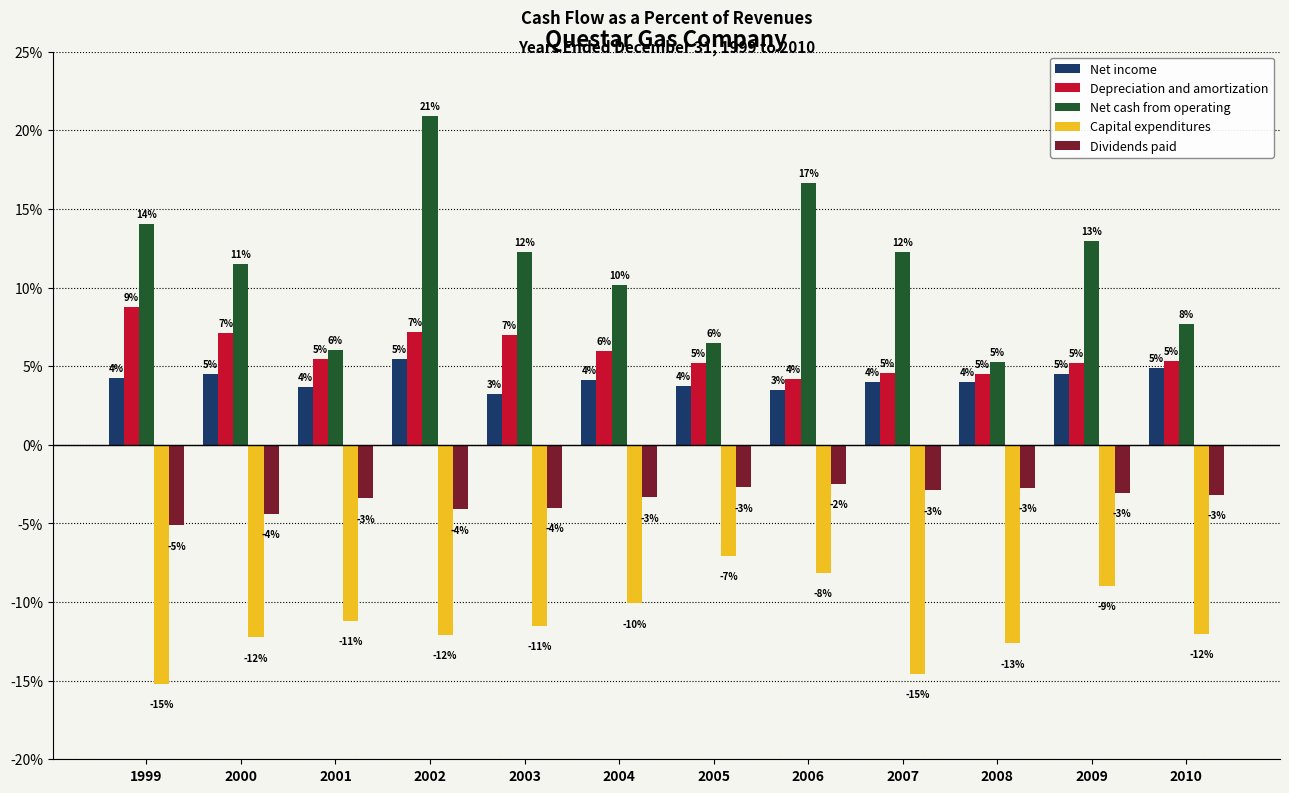

At which label does Capital expenditures reach its minimum?

1999